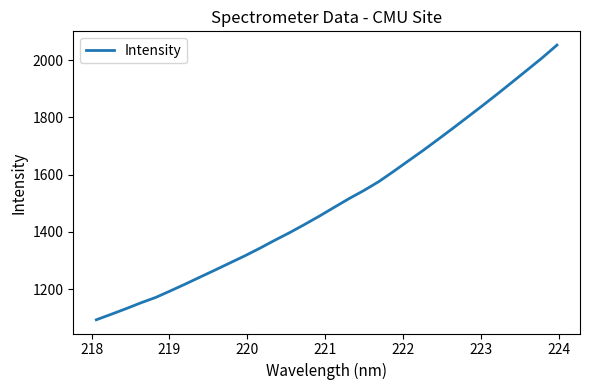

What is the minimum value shown in the chart?

1093.5